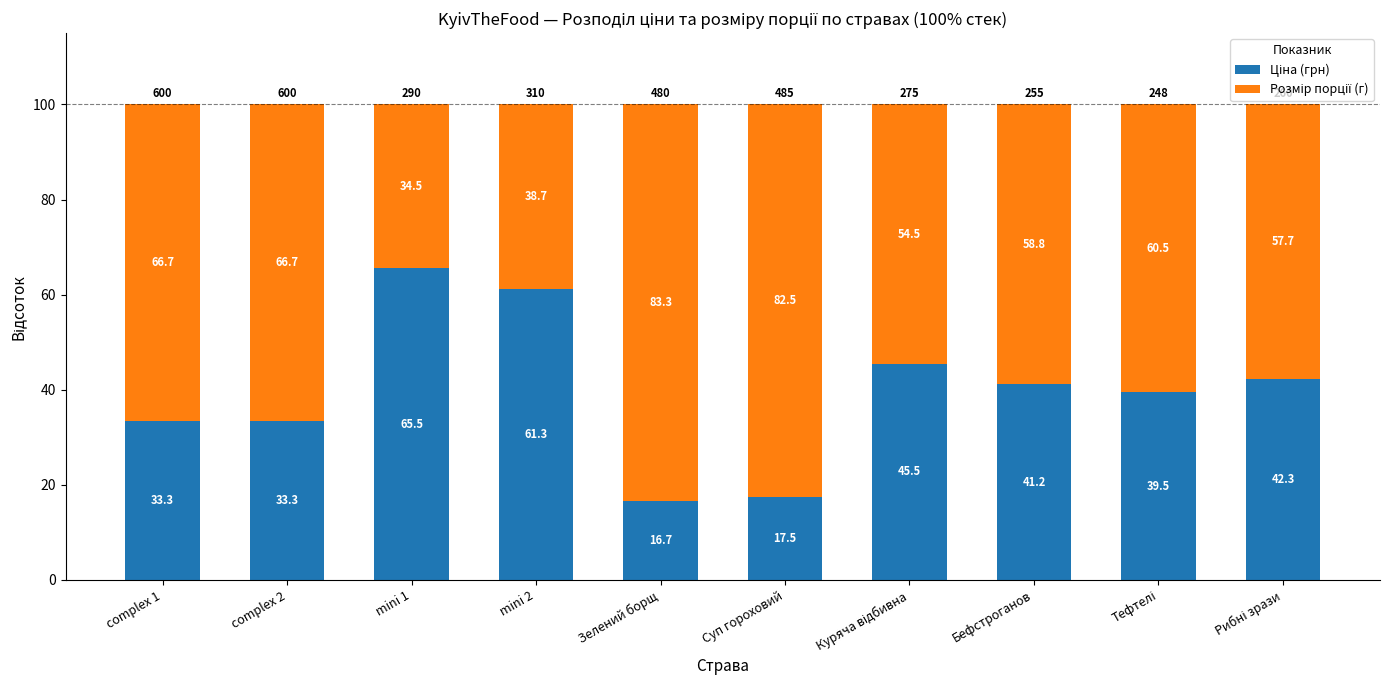

Count the number of data series in this chart.

2